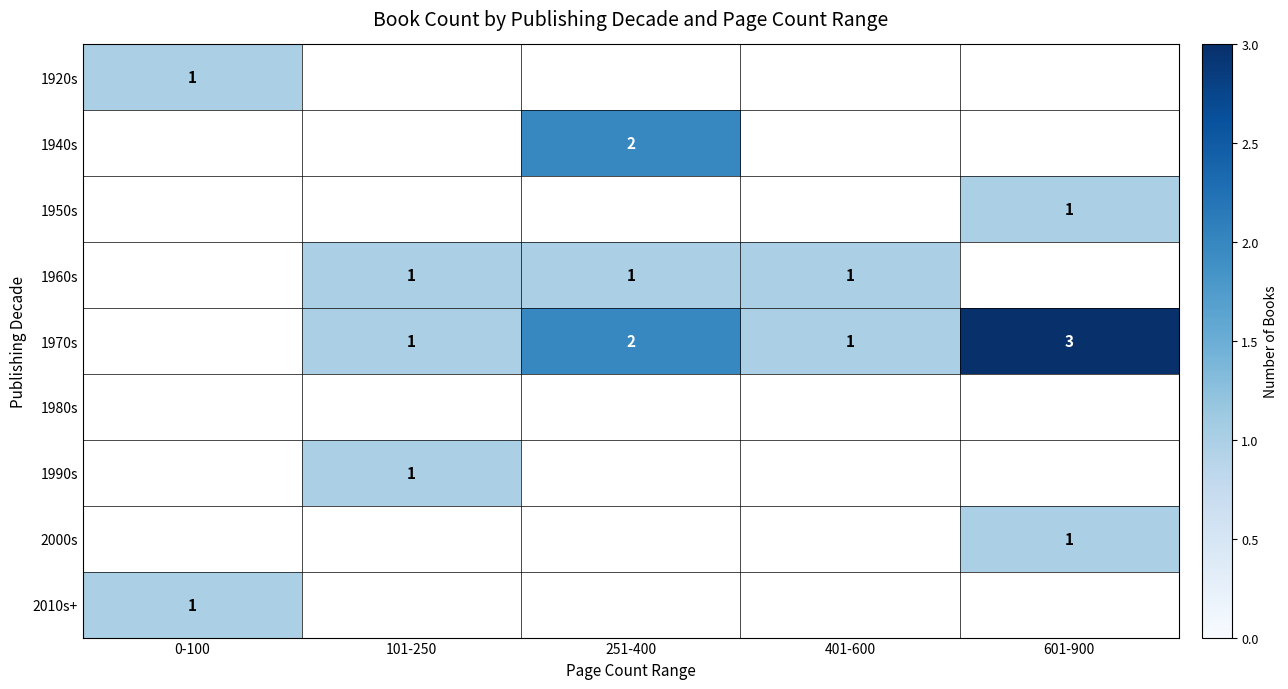

Is it true that 2010s+ equals 1 at 0-100?

True